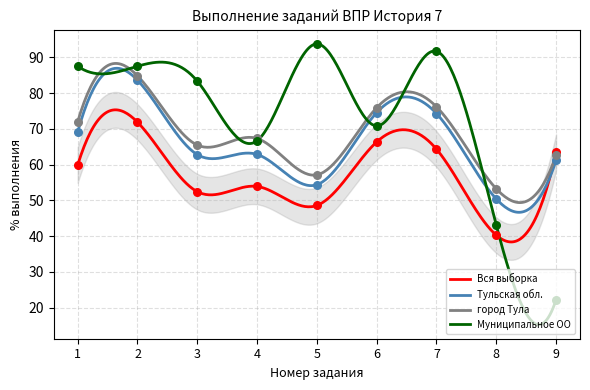

Which series has the largest total across all categories?

Муниципальное ОО